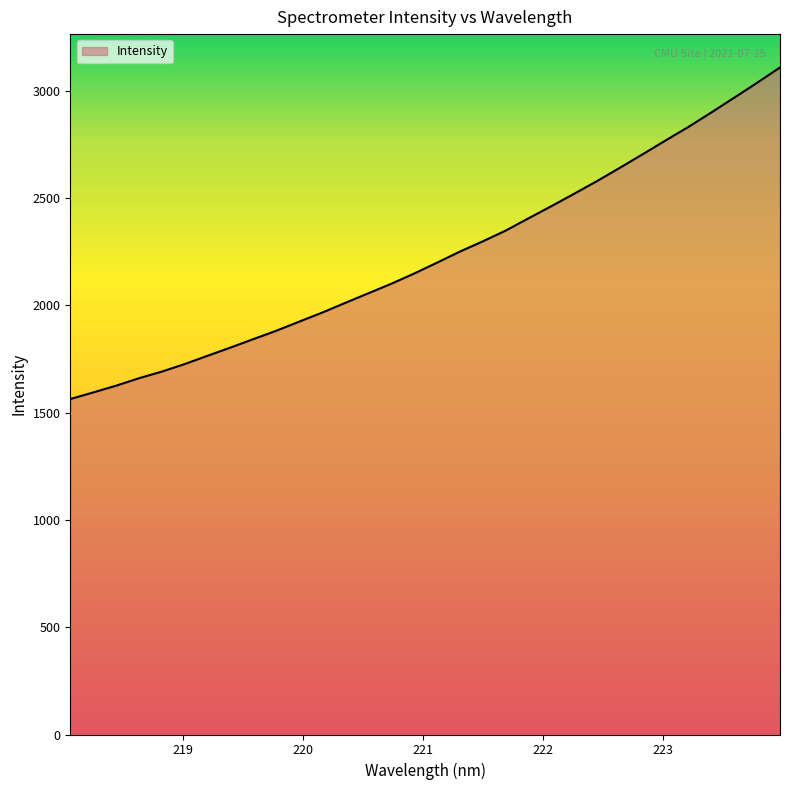

What is the smallest value displayed?

1563.0